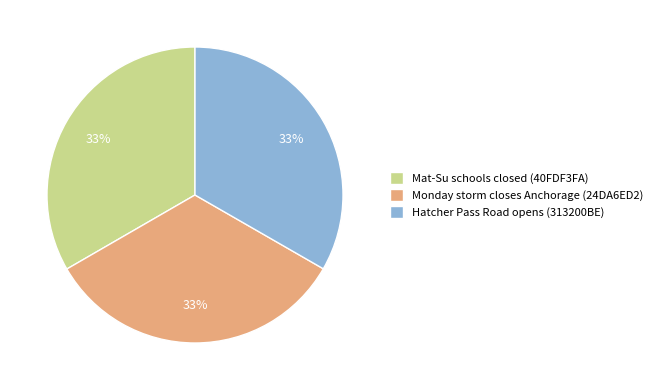

Is it true that Hatcher Pass Road opens (313200BE) is 33% of the pie?

True